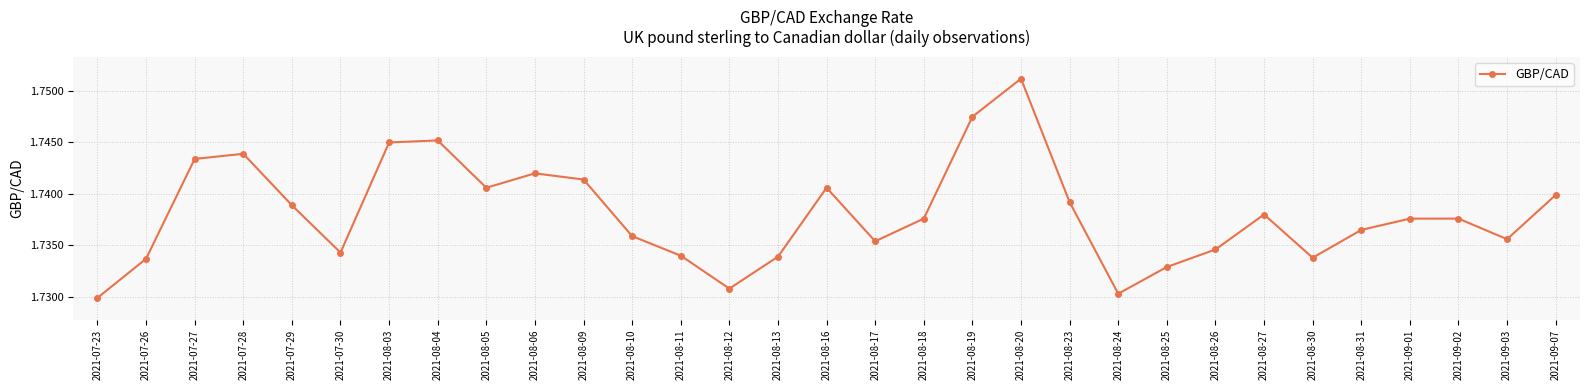

The value at 2021-08-17 is 0.9. True or false?

False